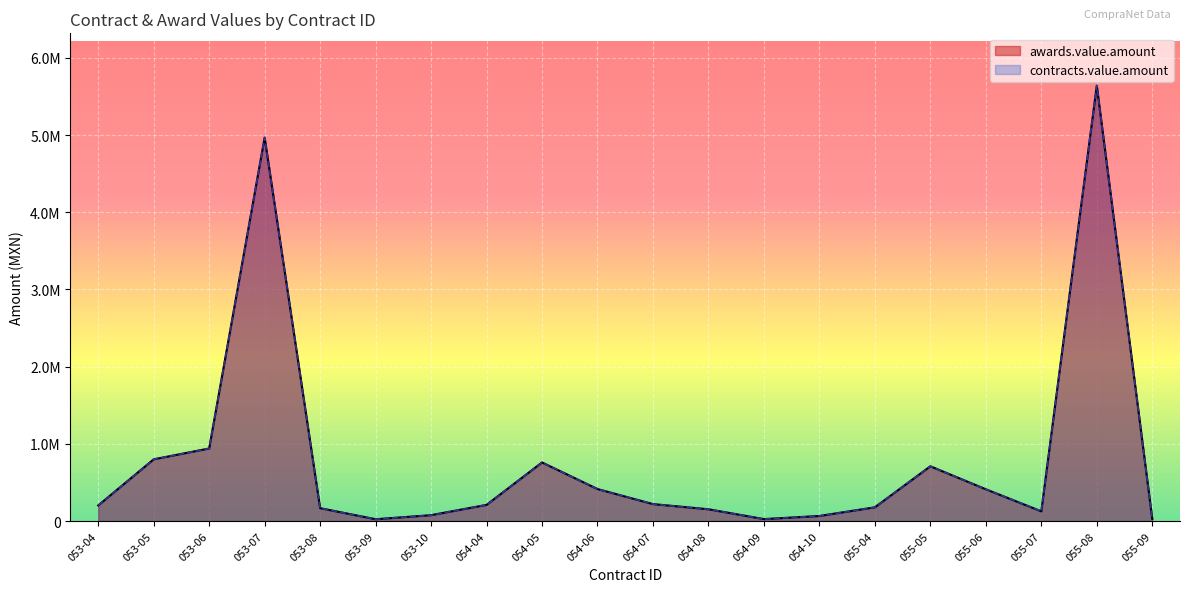

Where does the contracts.value.amount series first go above 209950?

053-05